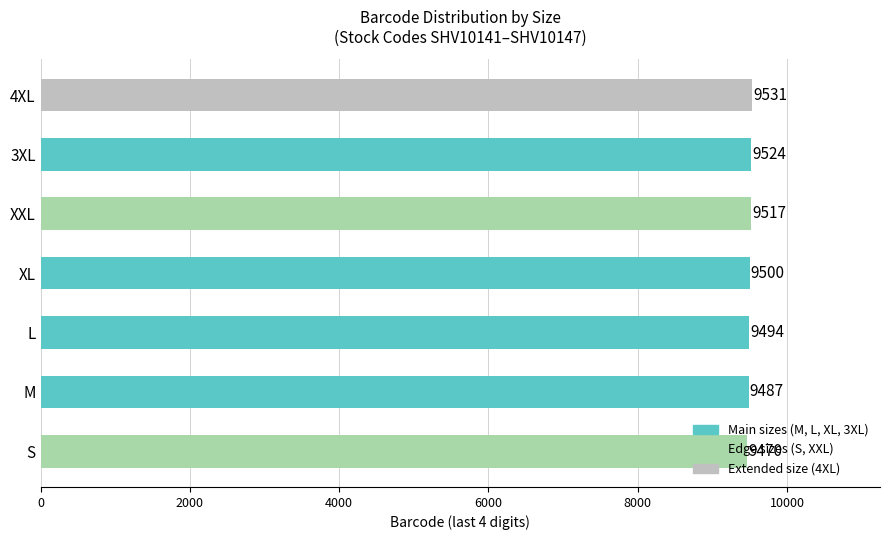

What is the minimum value shown in the chart?

9470